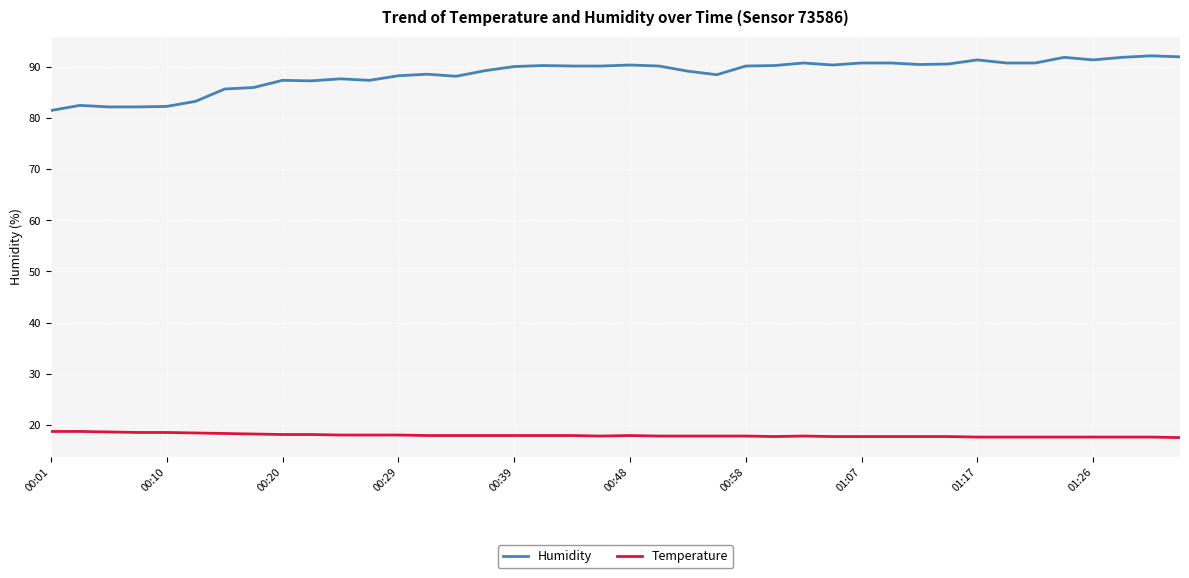

True or false: Temperature and Humidity cross at least once.

False